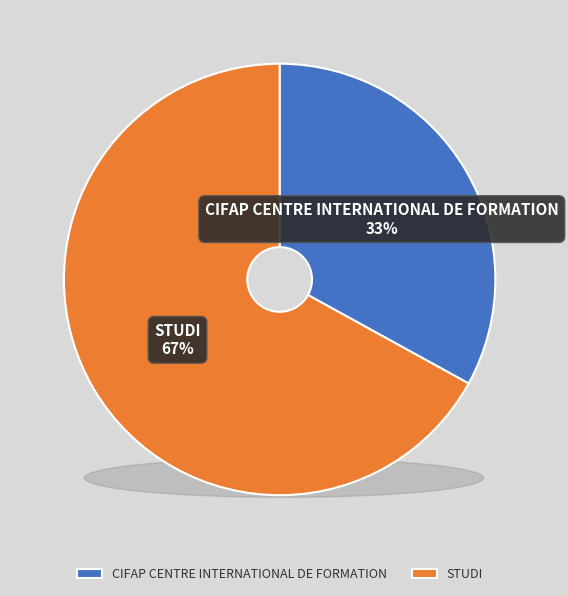

To the nearest percent, what percentage of the pie is STUDI?

67%